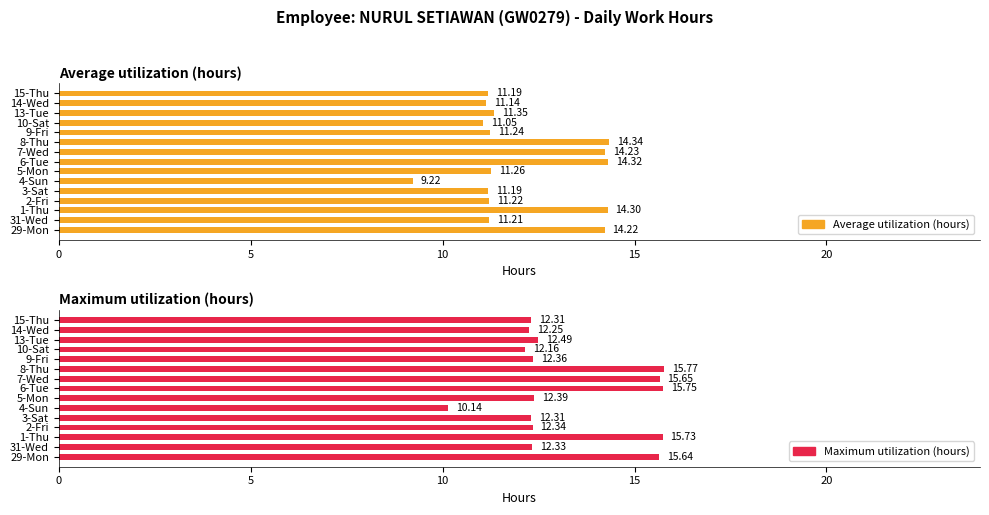

Which series has the largest total across all categories?

Maximum utilization (hours)